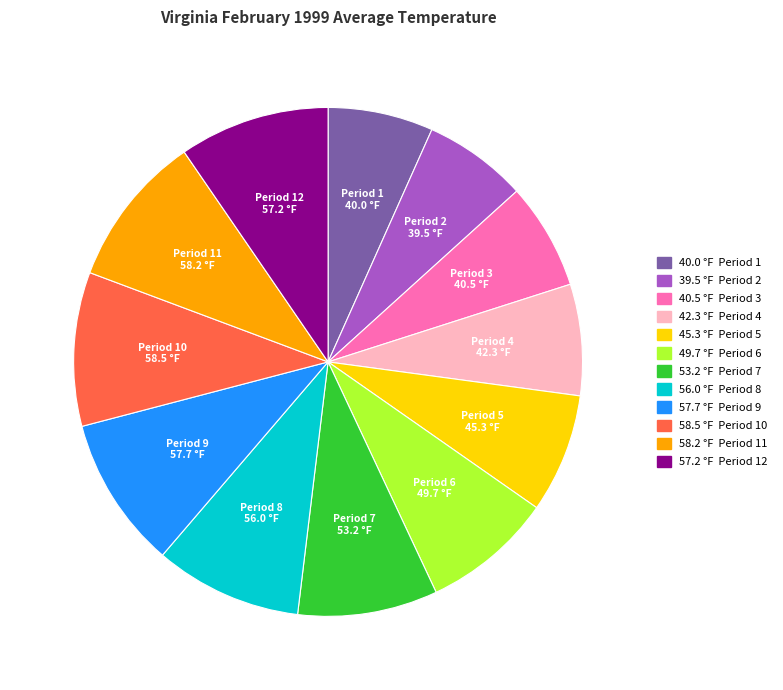

What is the ratio of the value at Period 11 to the value at Period 8?

1.0